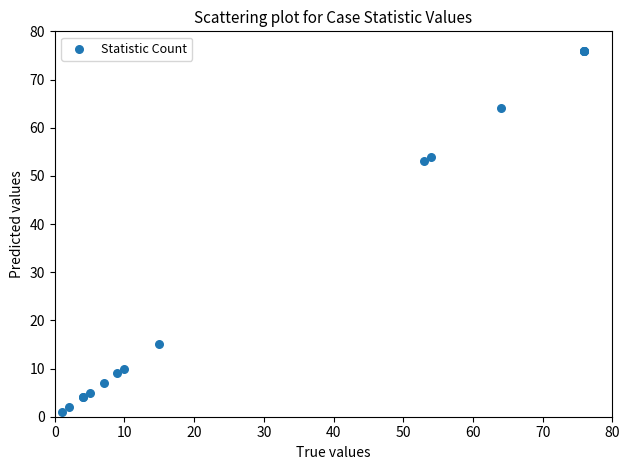

What Y value in the scatter plot is closest to 38?

53